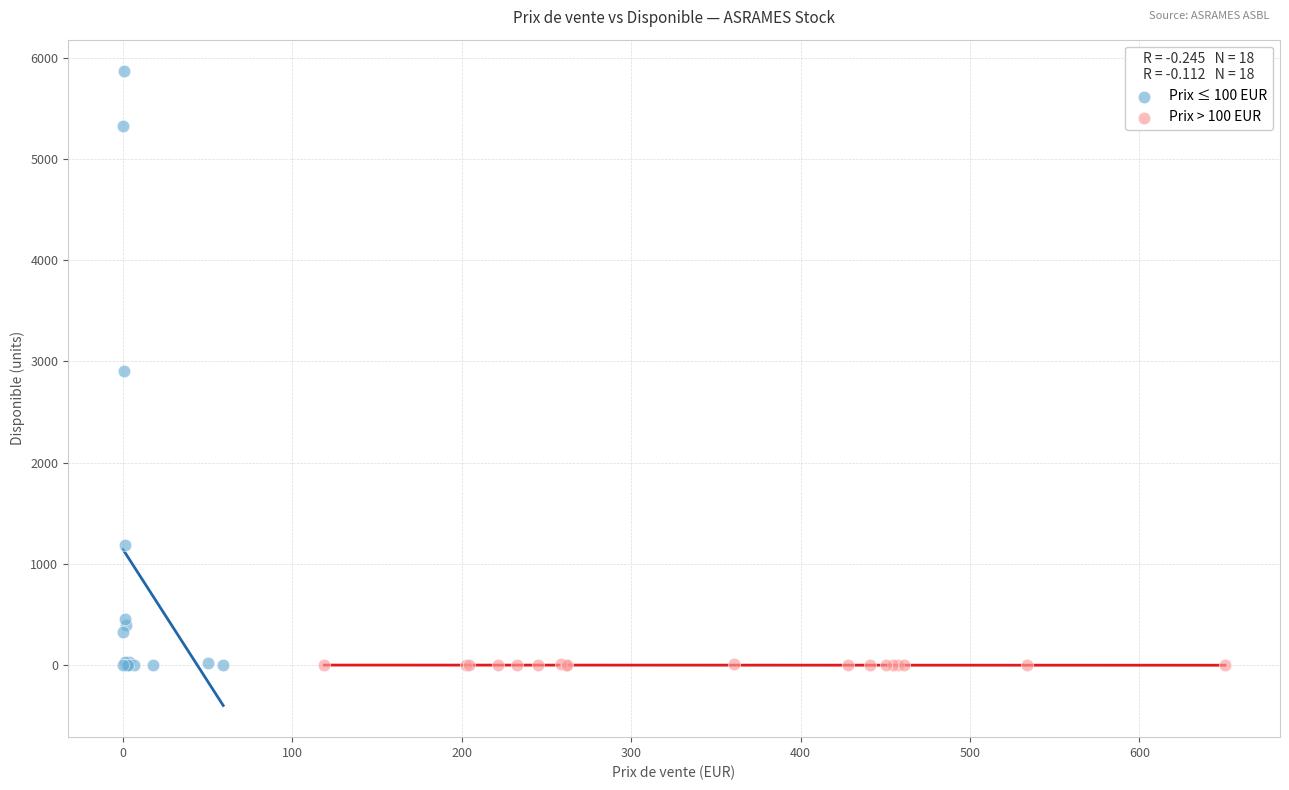

What are all the series names shown in the legend?

Prix ≤ 100 EUR, Prix > 100 EUR